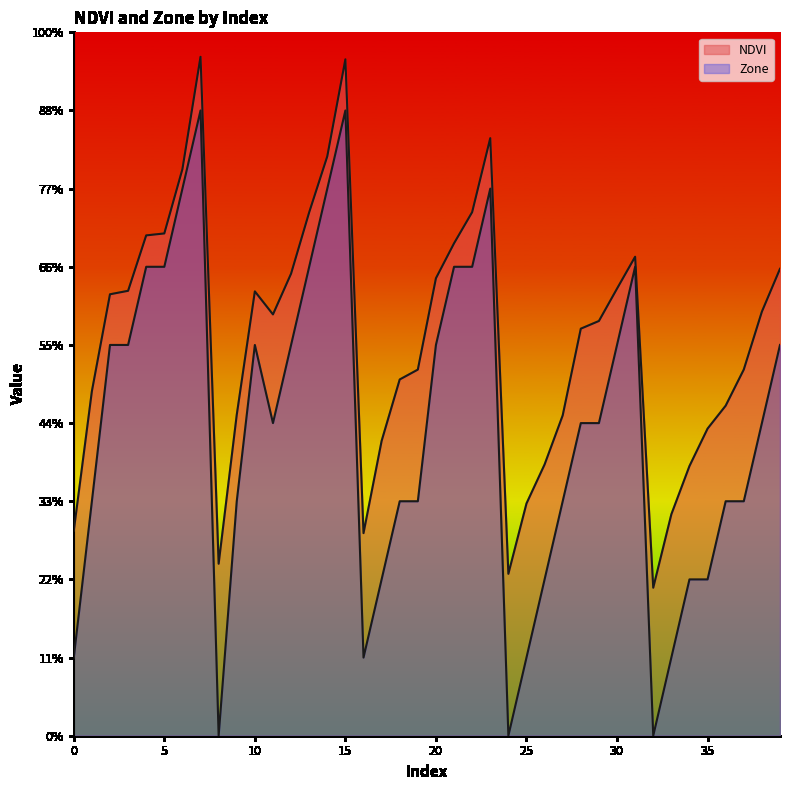

What is the spread (max minus min) of values at 24?

2.1